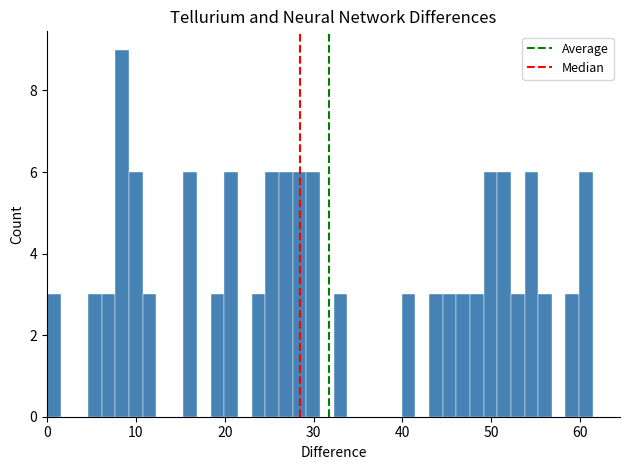

Read against the x-axis, roughly where is the centre of the tallest bar?

8